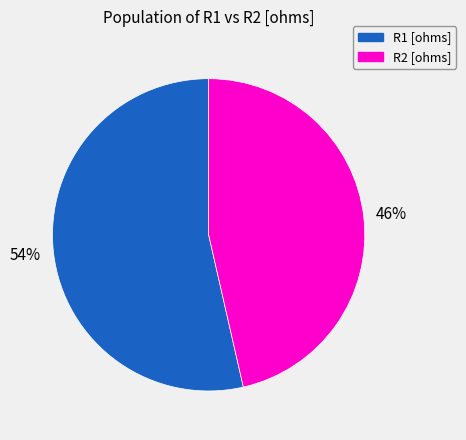

Is there any slice that represents more than half of the pie?

Yes